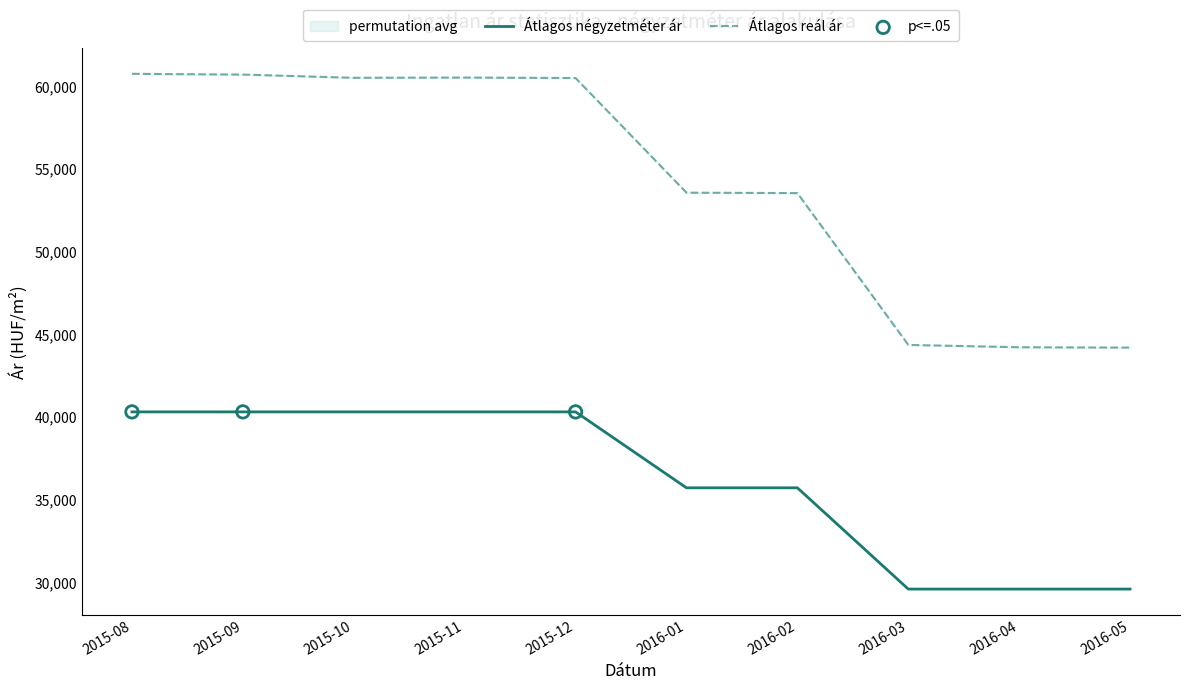

Is the value of Szórás alsó határ at 2015-12 greater than the value of Átlagos négyzetméter ár at 2016-05?

Yes